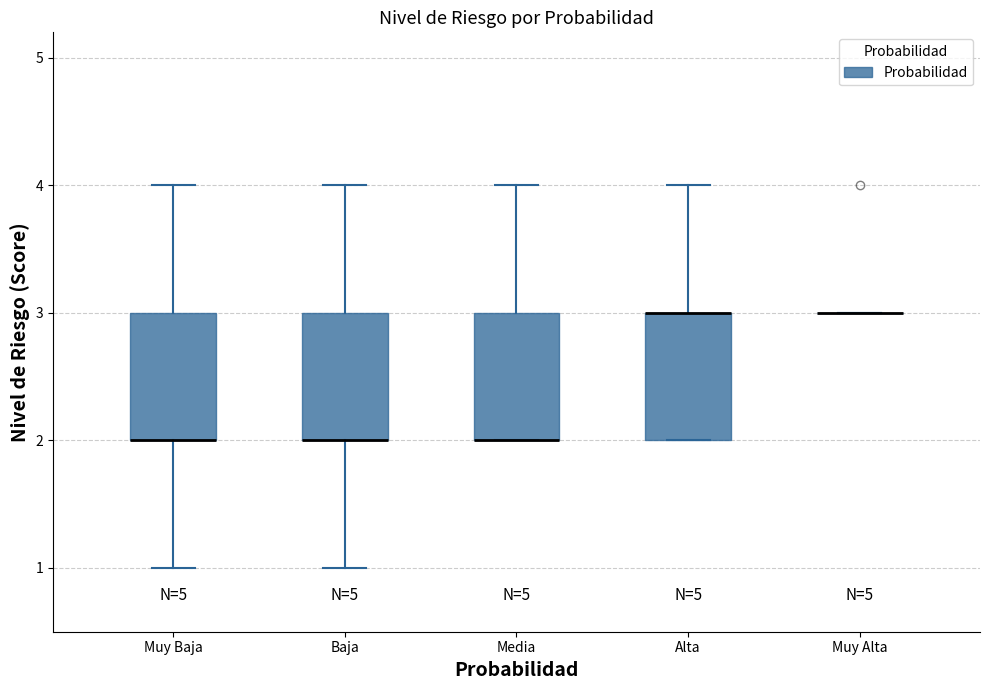

Reading left to right, transcribe this box plot: for each box, give where its median line is, the range the box spans, and where its two whiskers end, as read against the y-axis. The values are not printed on the chart, so give them approximately, as read against the axis.

Muy Baja: median 2 (drawn on the box's lower edge), box 2 to 3, whiskers 1 to 4
Baja: median 2 (drawn on the box's lower edge), box 2 to 3, whiskers 1 to 4
Media: median 2 (drawn on the box's lower edge), box 2 to 3, whiskers 2 to 4
Alta: median 3 (drawn on the box's upper edge), box 2 to 3, whiskers 2 to 4
Muy Alta: box collapsed to a line at 3, whiskers 3 to 3